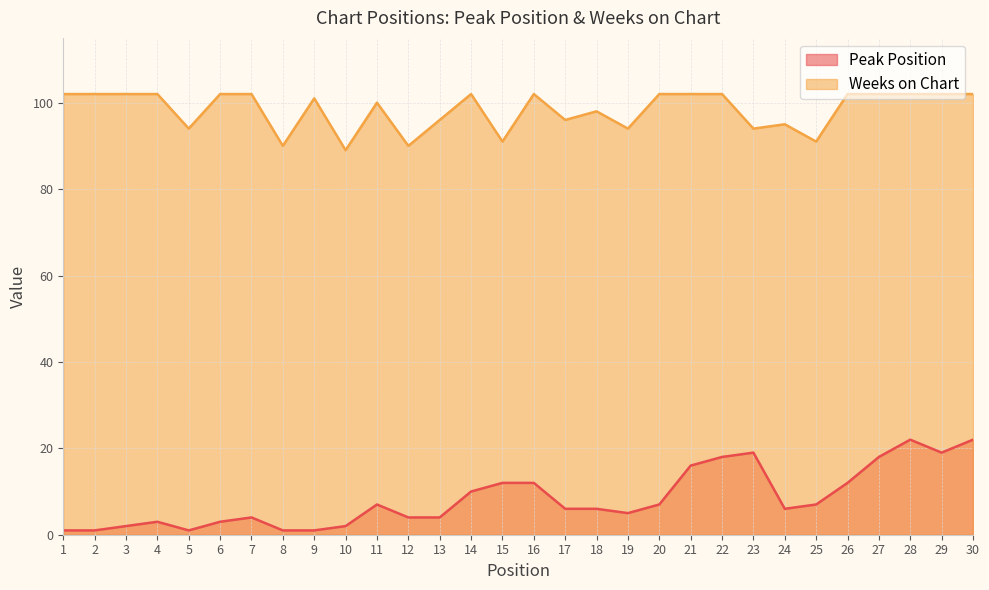

At how many categories does at least one series exceed 28?

30